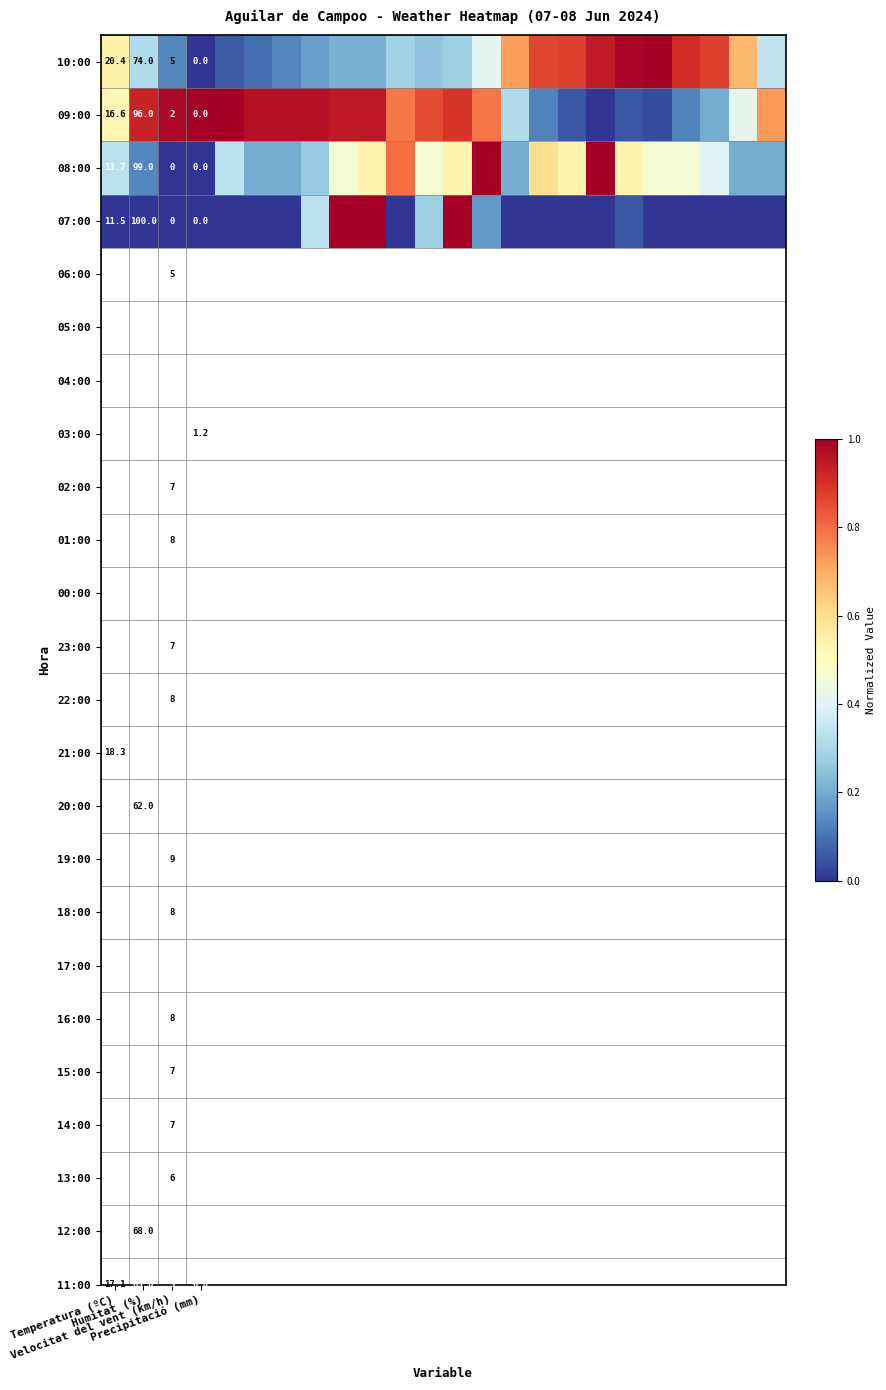

Which series has the widest spread of values?

10:00